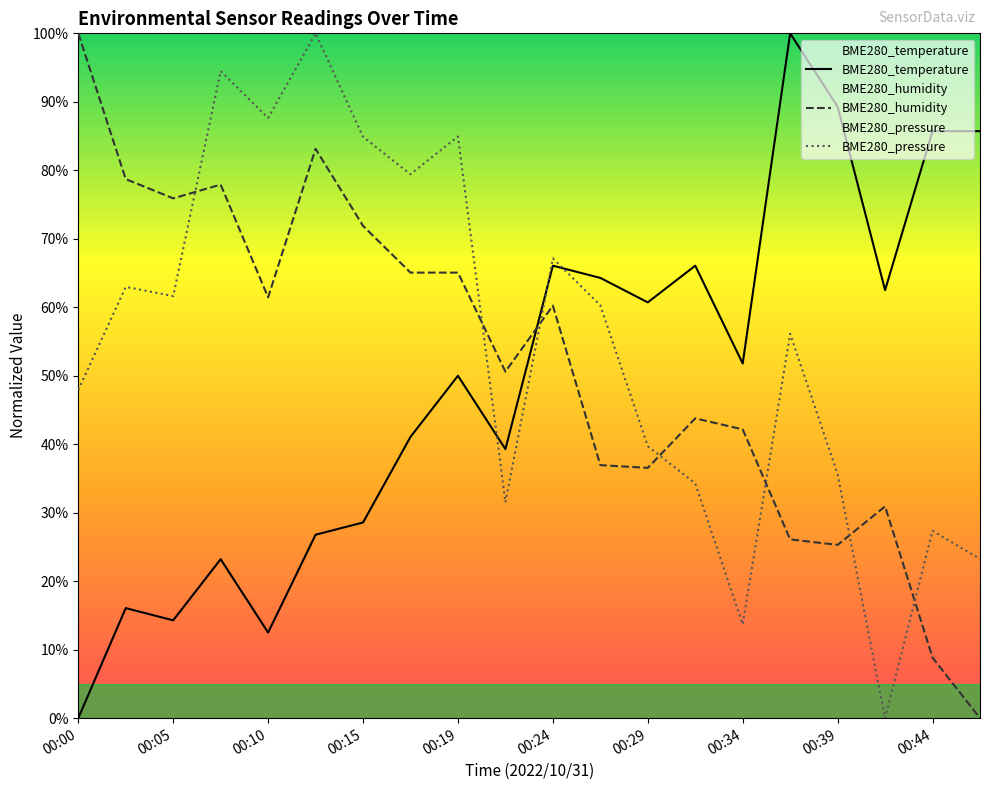

At how many categories does at least one series exceed 65?

15